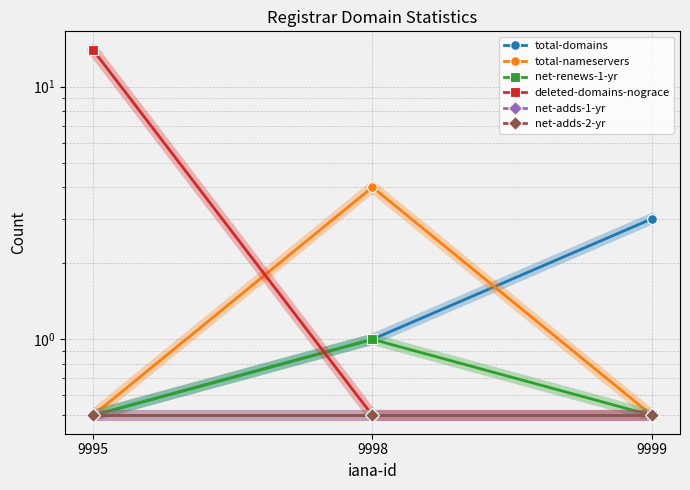

Which series has the widest spread of values?

deleted-domains-nograce